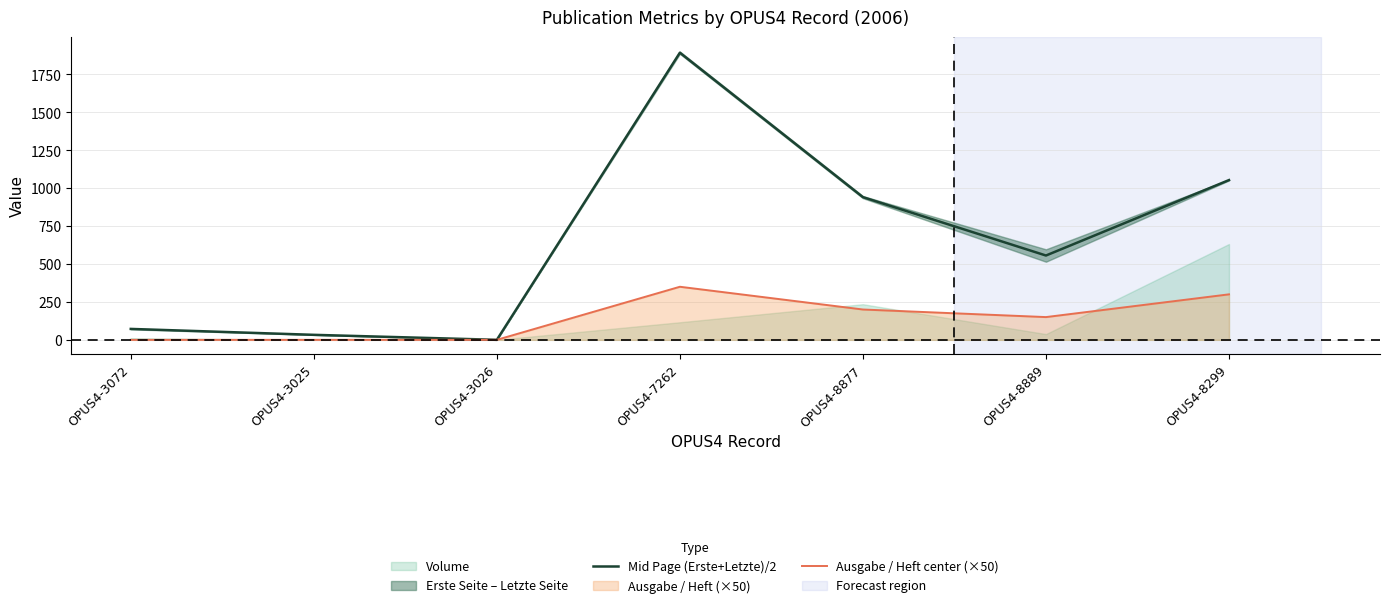

True or false: Ausgabe / Heft center (×50) has a value of -155.2 at OPUS4-3025.

False